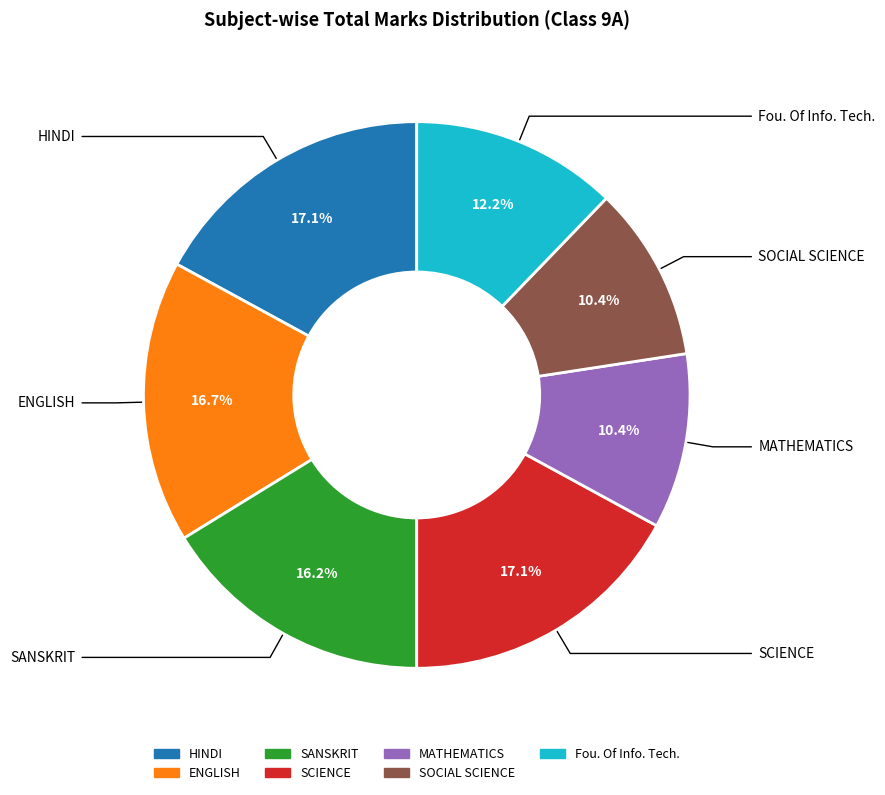

How many segments does this pie chart have?

7